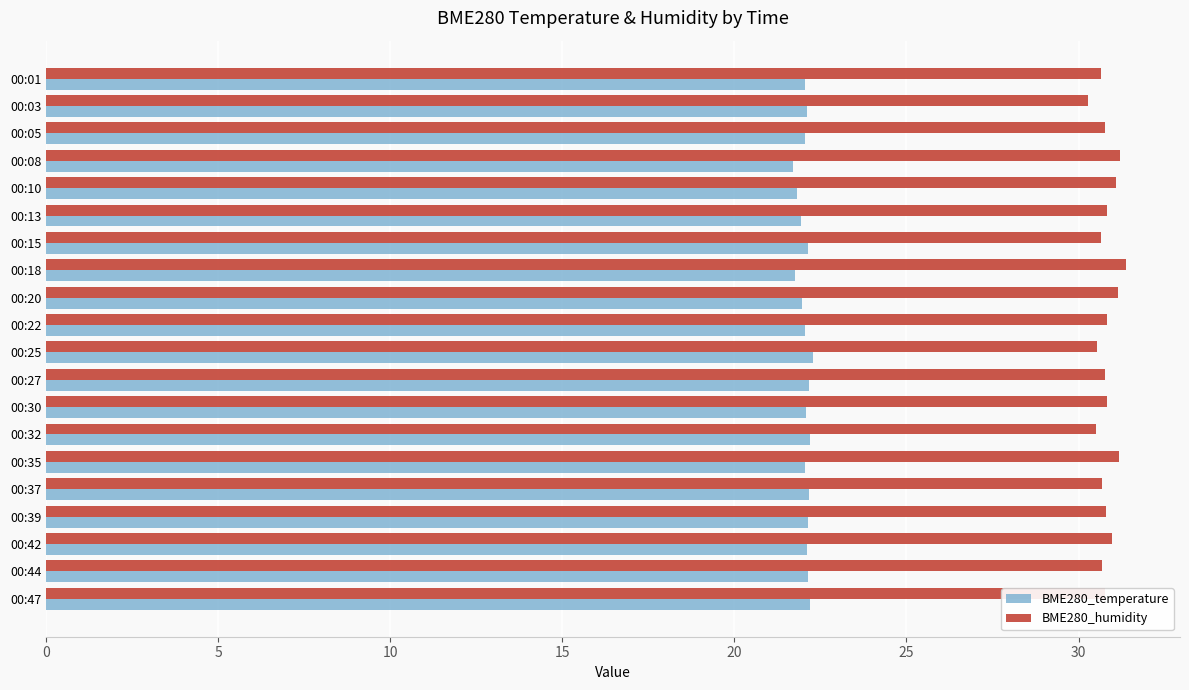

Which series has the largest range (max minus min)?

BME280_humidity